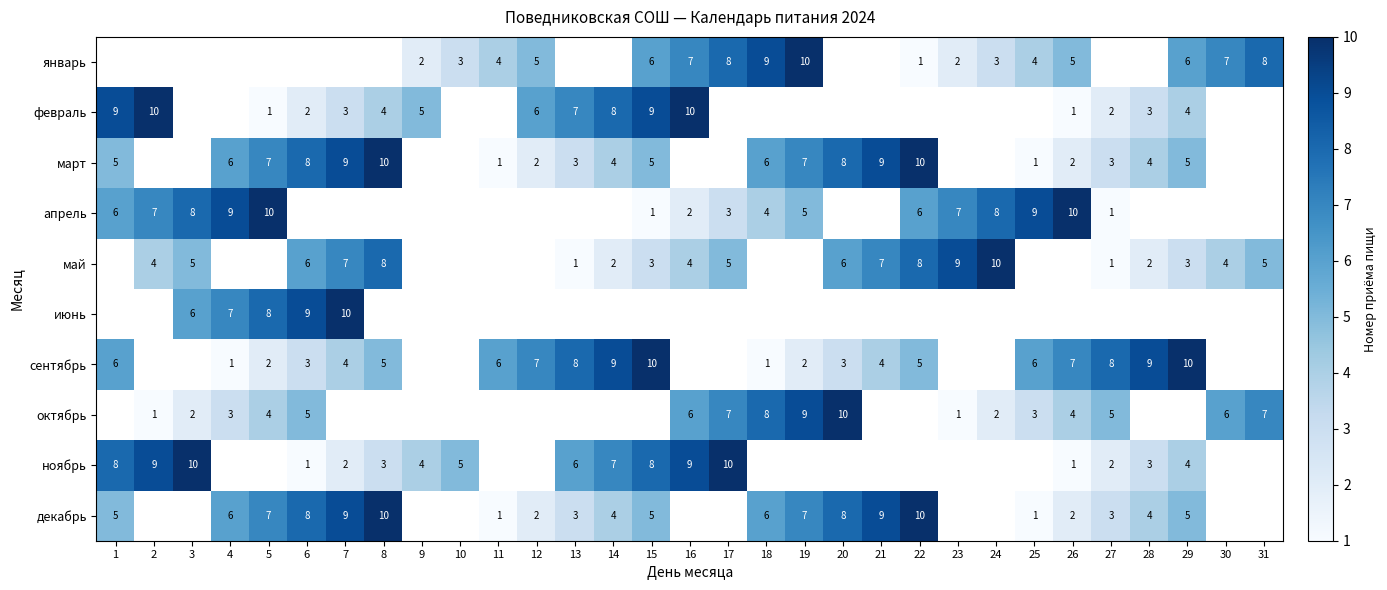

What is the greatest value displayed?

10.0